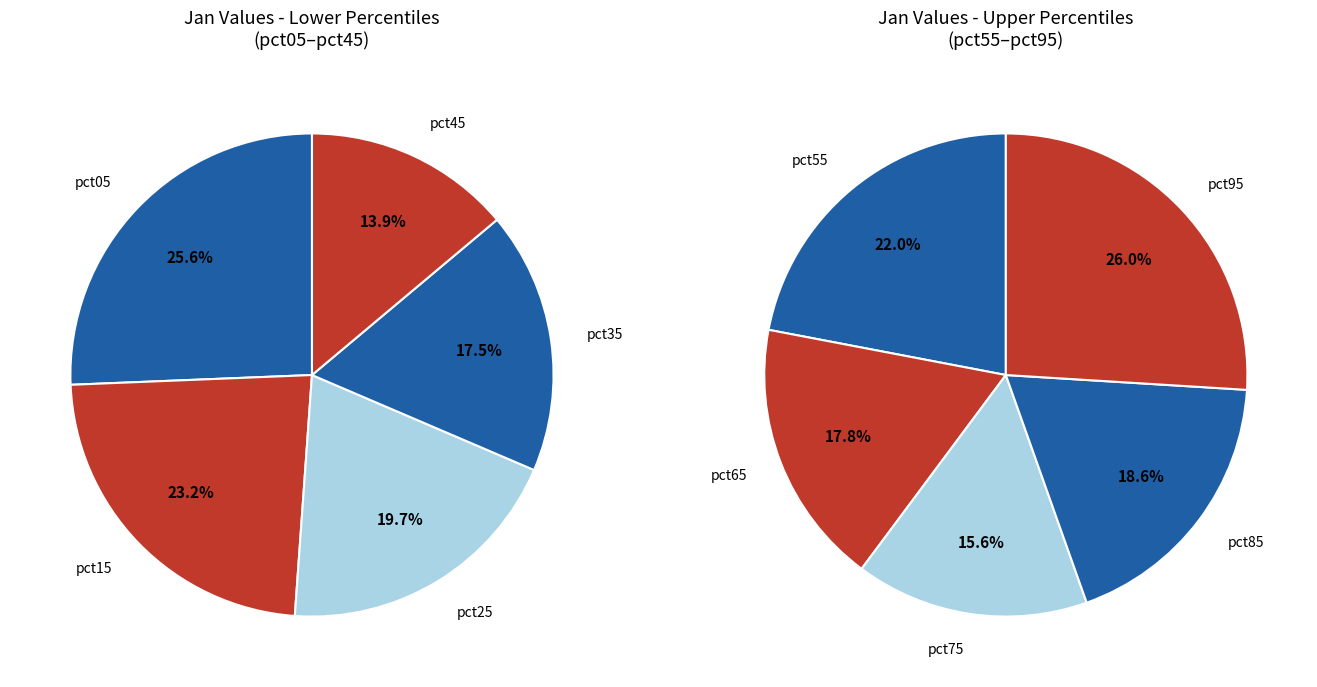

How many segments does this pie chart have?

10